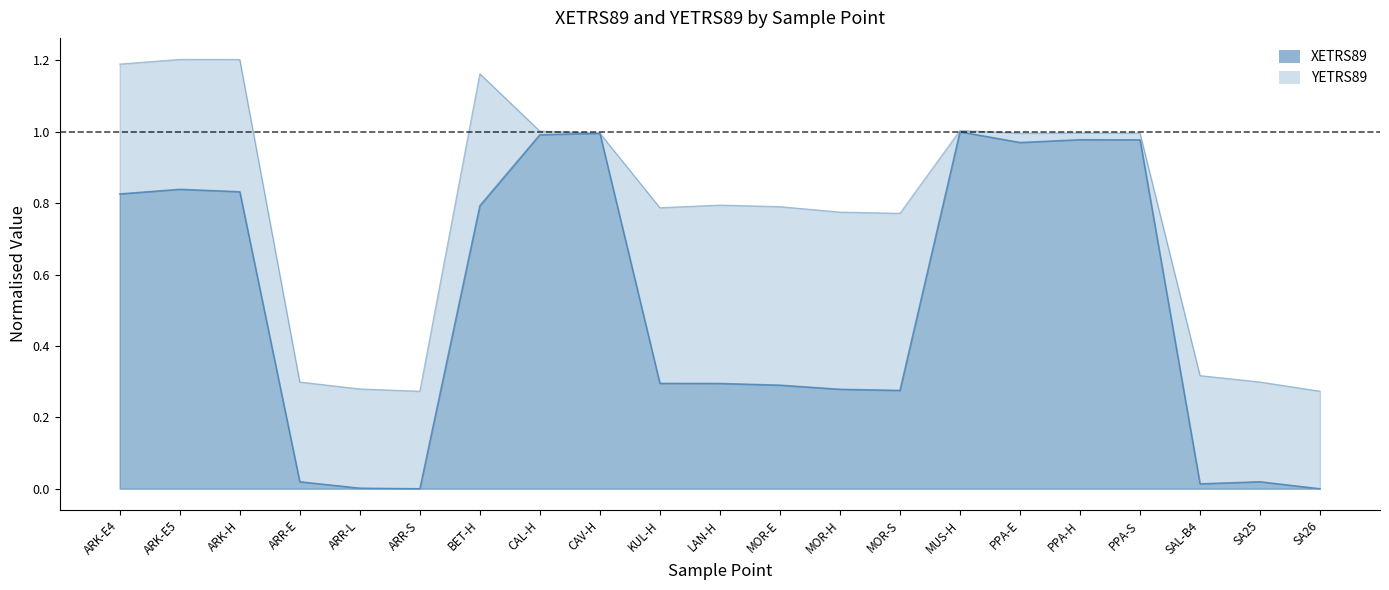

What is the difference between the maximum and second lowest values?

1.0